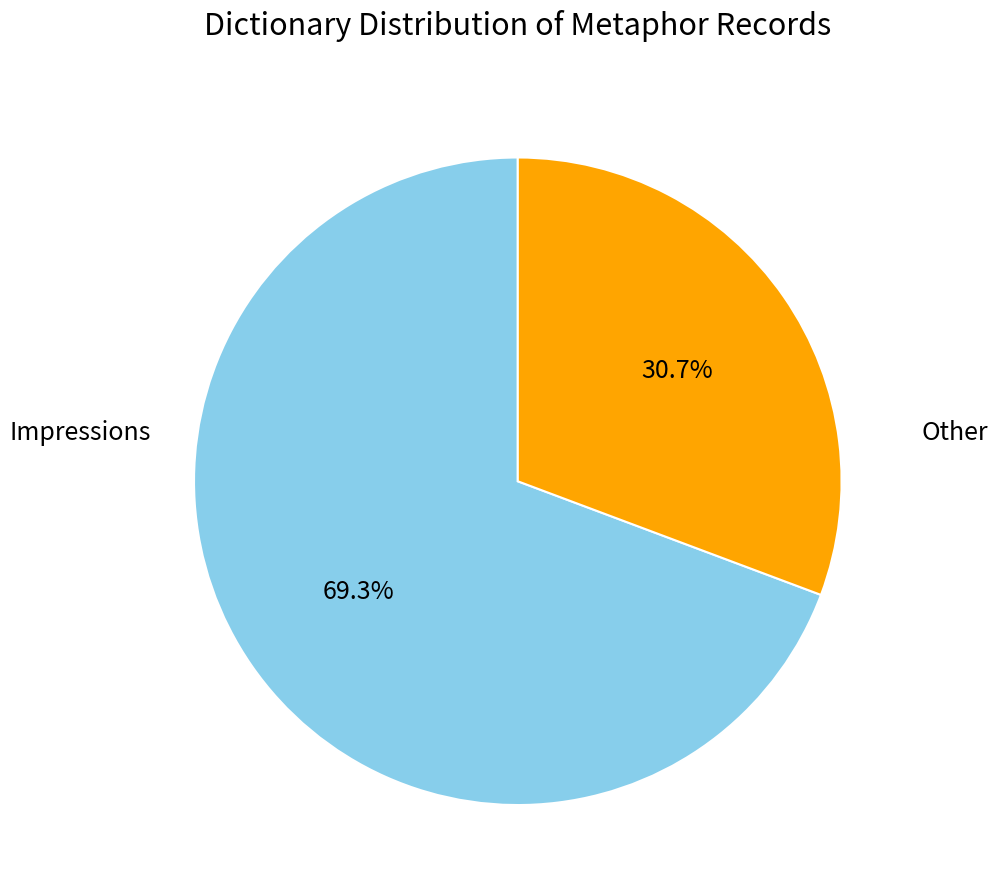

Does any single category account for the majority?

Yes